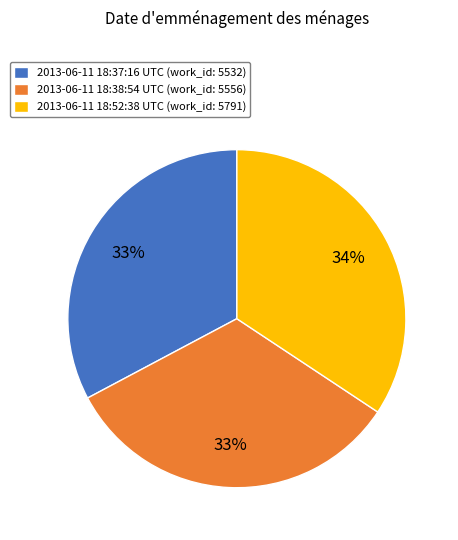

To the nearest percent, what is the average slice percentage?

33%